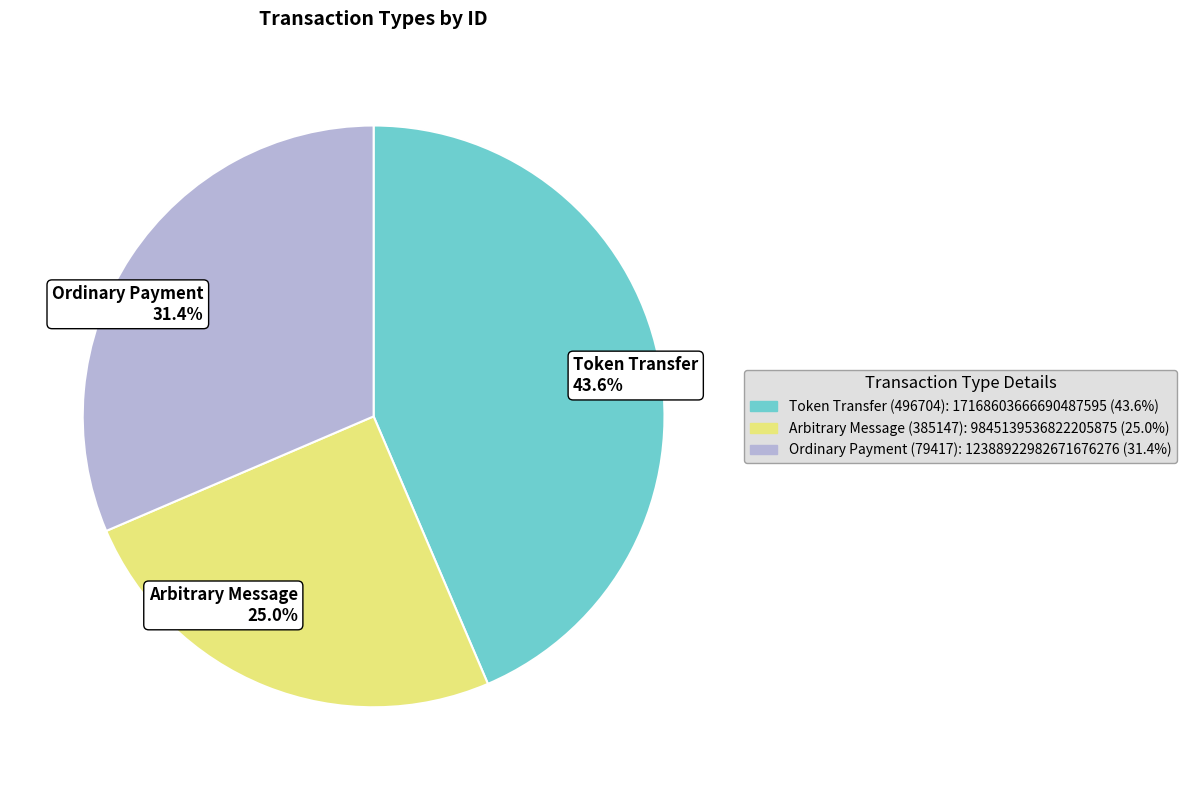

What is the ratio of the value at Token Transfer 43.6% to the value at Arbitrary Message 25.0%?

1.7